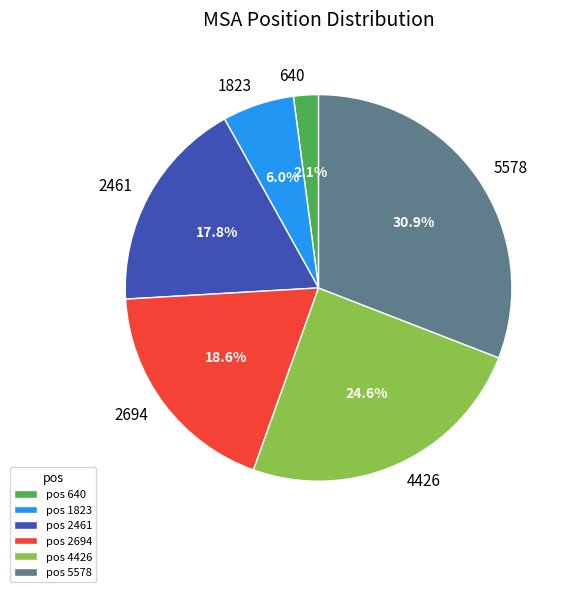

Which has a higher value, pos 5578 or pos 1823?

pos 5578